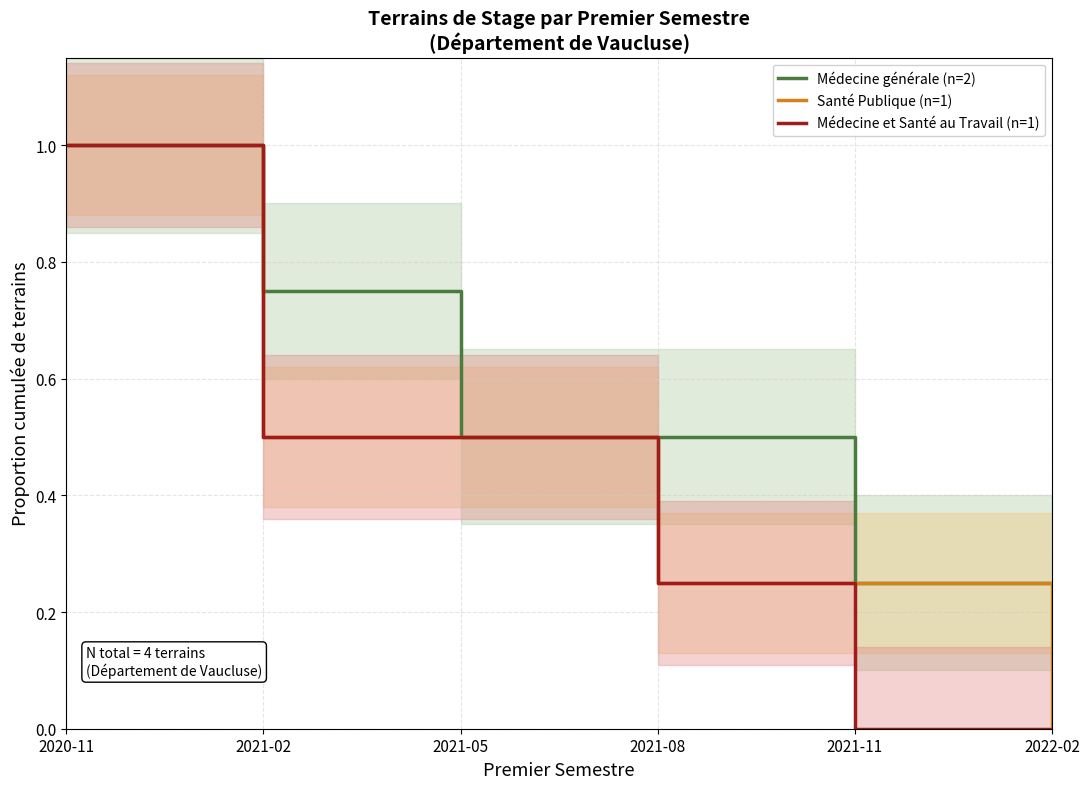

Is it true that Santé Publique (n=1) equals 0.2 at 2021-11?

True